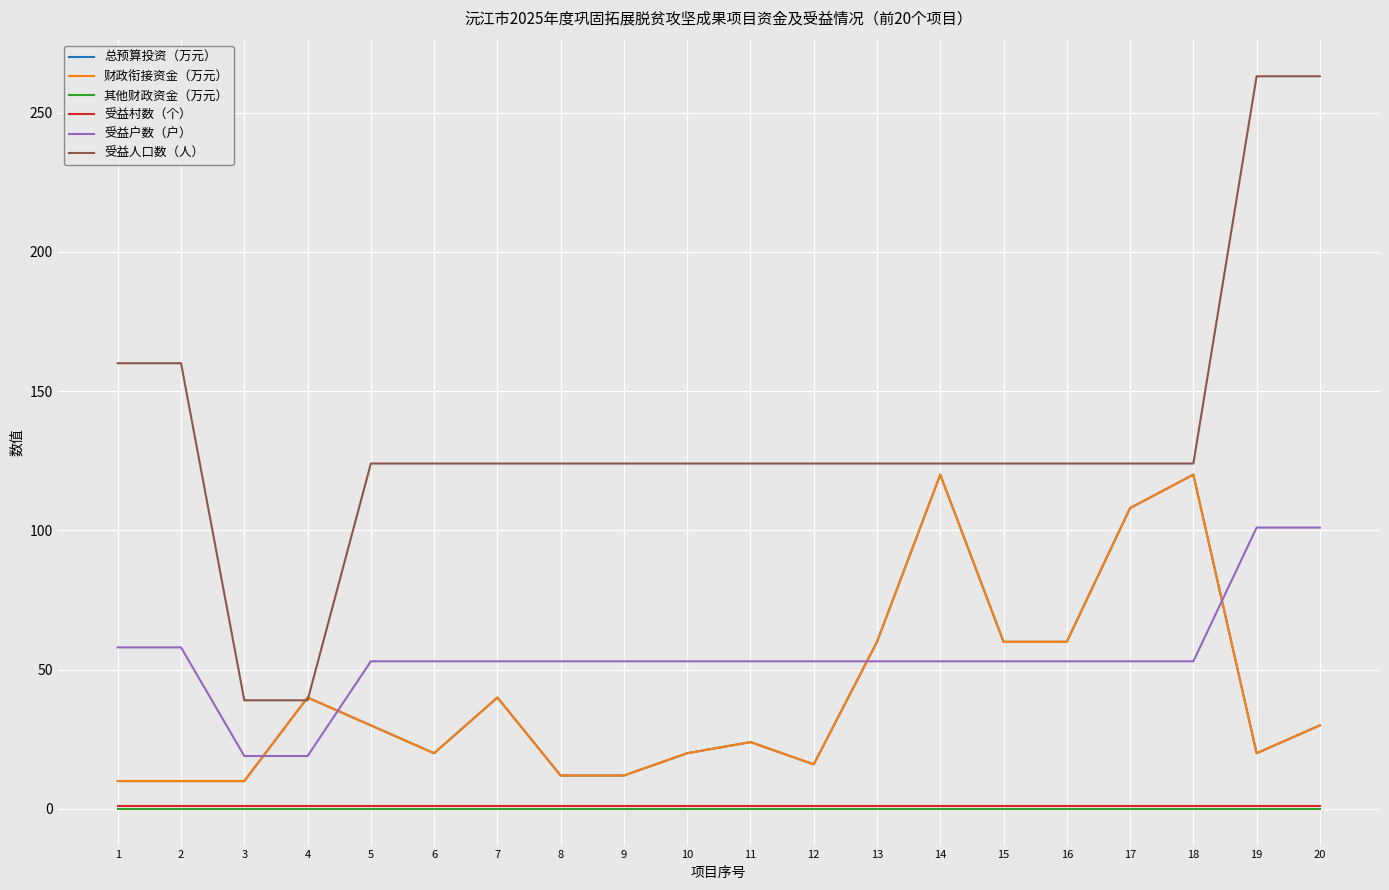

Does the chart display data point markers on the line(s)?

No